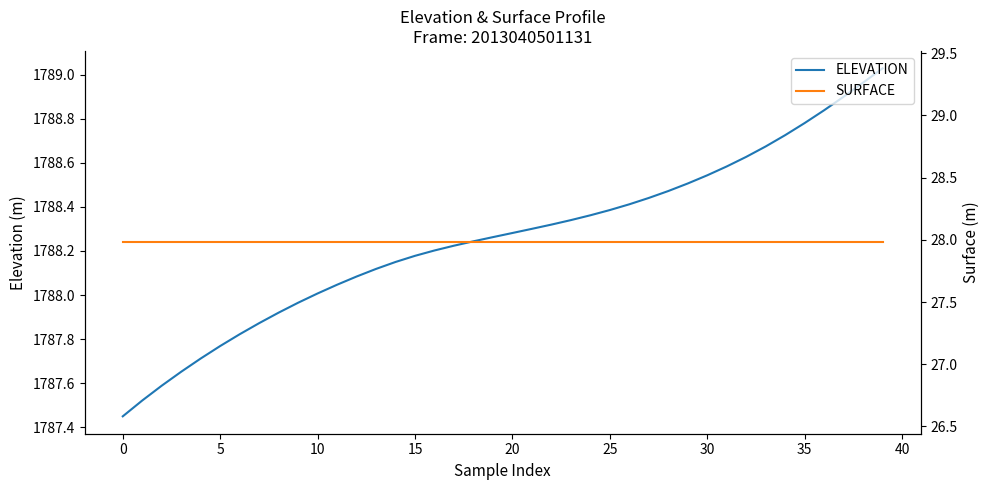

True or false: SURFACE has more than 1 points higher than both neighbors.

False